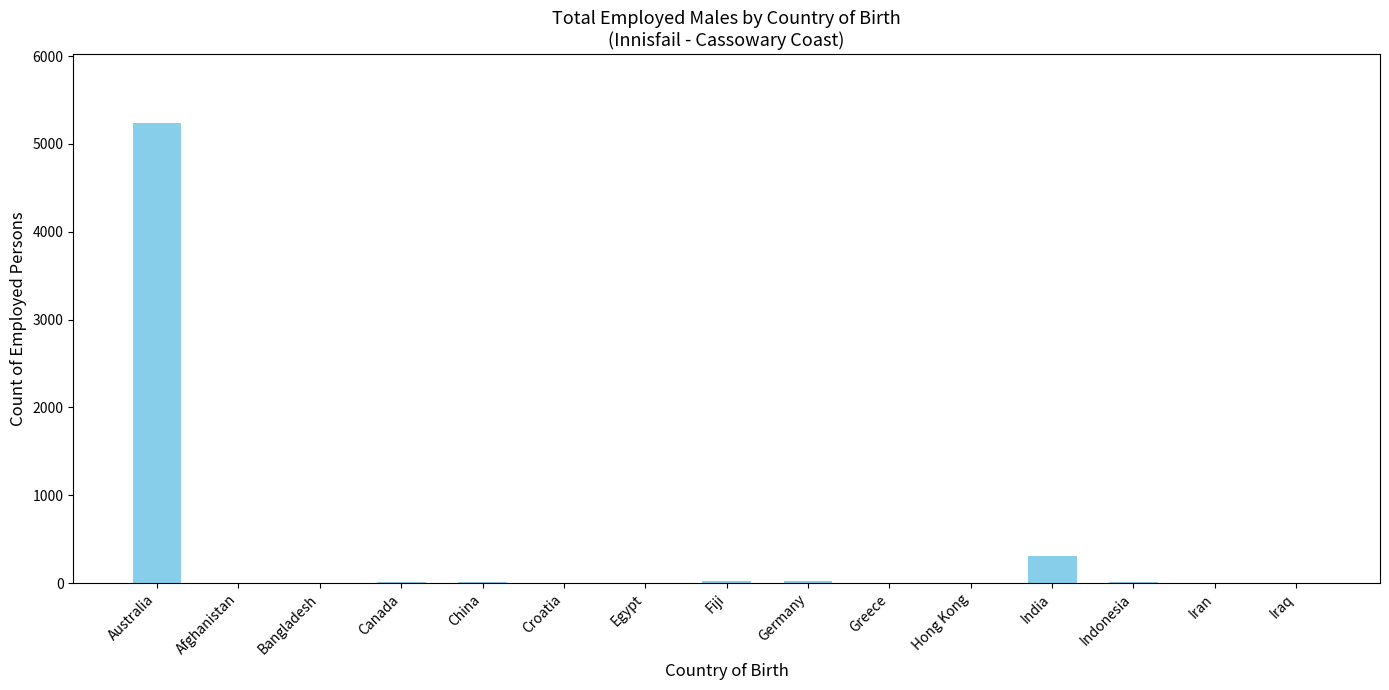

Which category has the highest value across all series?

Australia